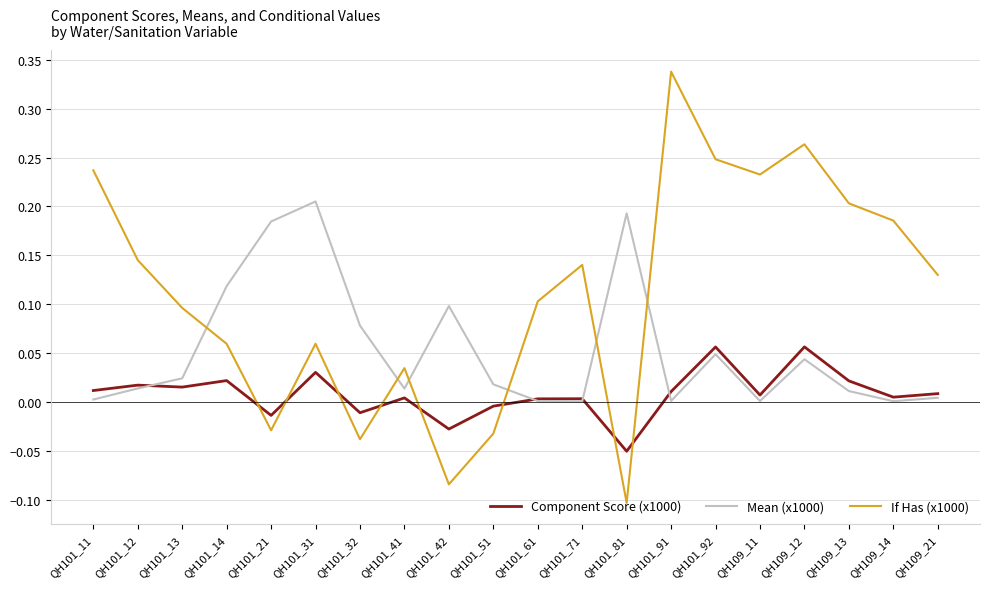

At which category does If Has (x1000) reach its first local peak?

QH101_31